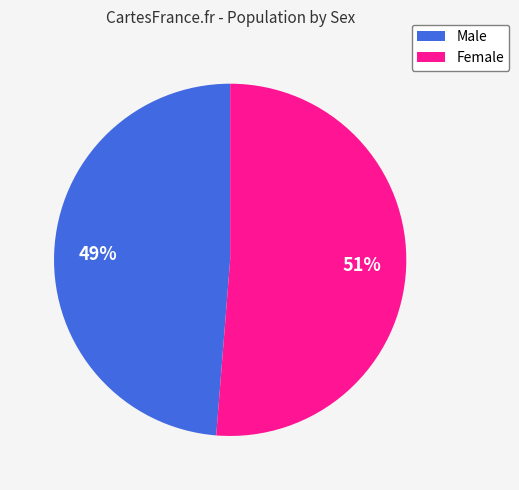

The Male slice represents 54% of the pie. True or false?

False